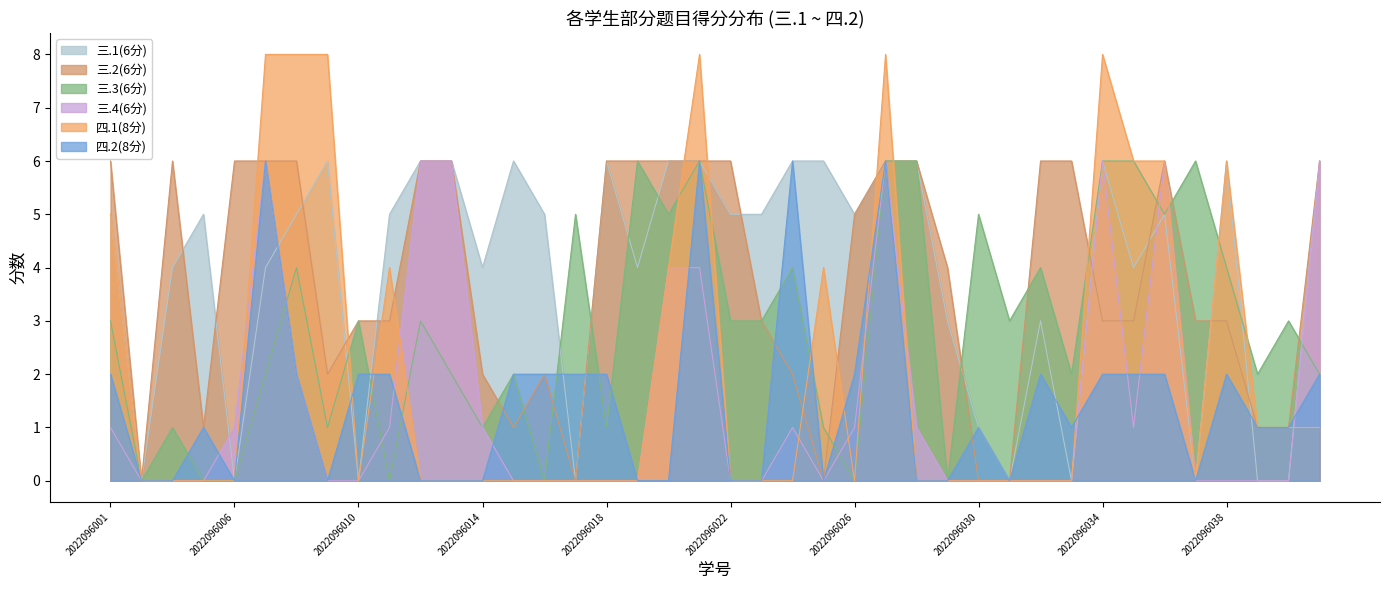

How many 三.4(6分) values are between 0 and 2?

31